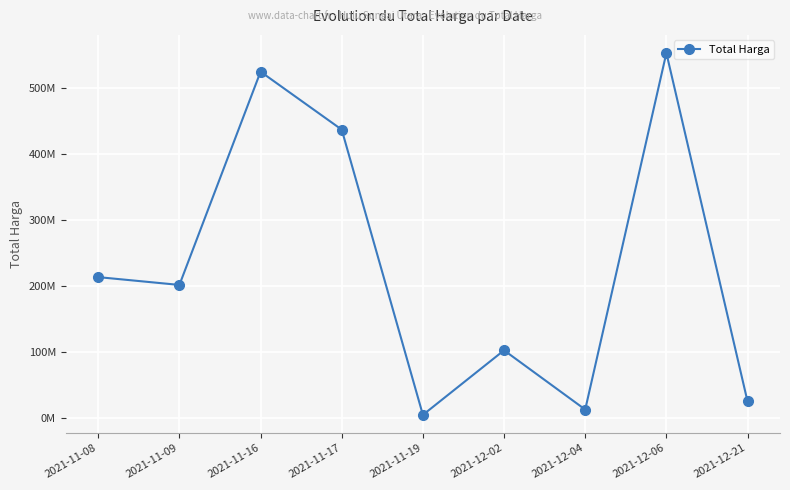

Which category has the highest value across all series?

2021-12-06